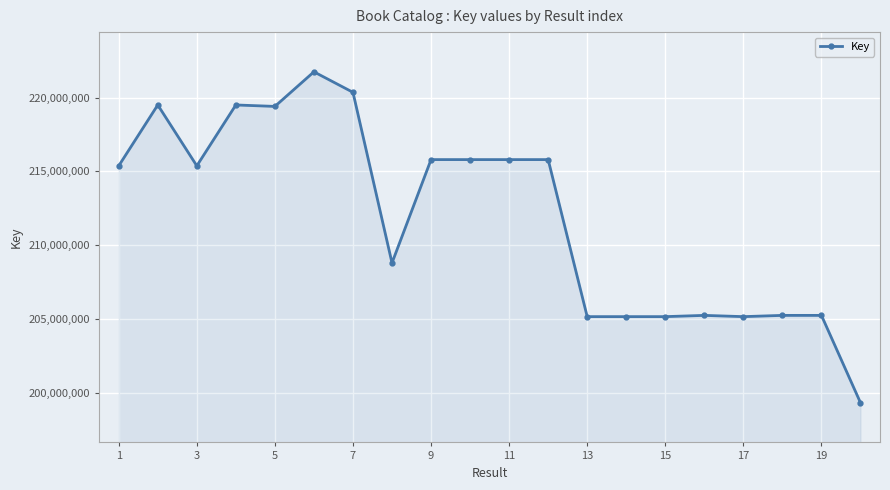

What is the value of the 4th point from the left?

219496539